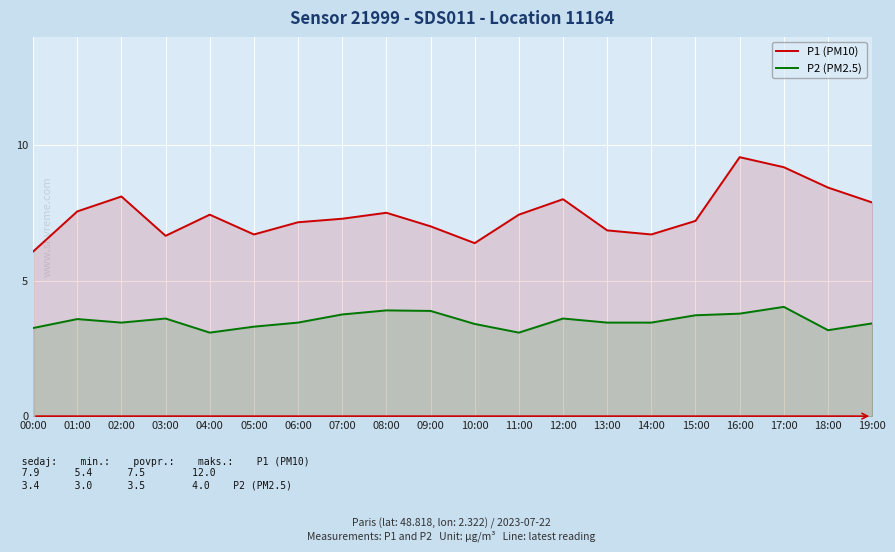

Which series has the largest total across all categories?

P1 (PM10)